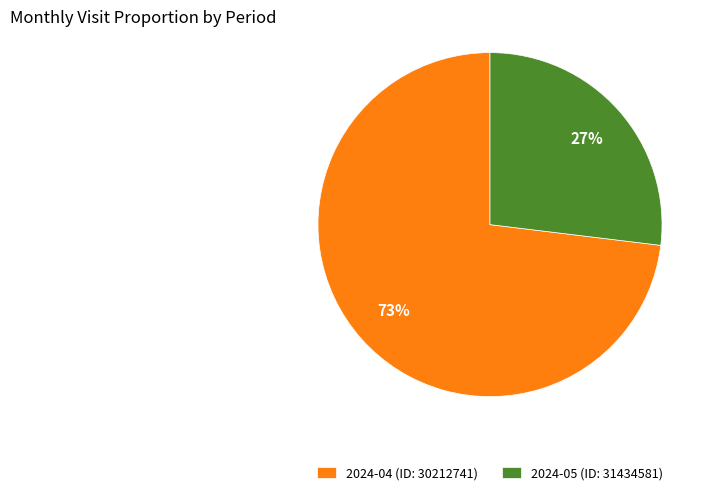

Approximately how many times larger is the value at 2024-04 (ID: 30212741) compared to 2024-05 (ID: 31434581)?

2.7